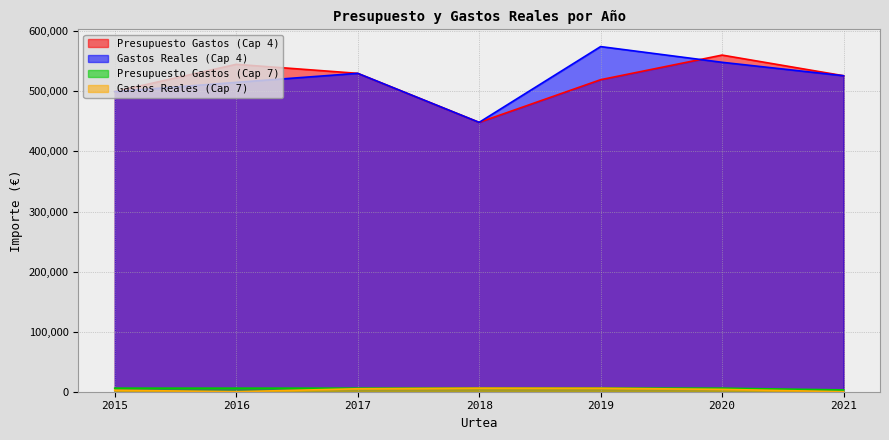

What is the spread (max minus min) of values at 2020?

556450.7